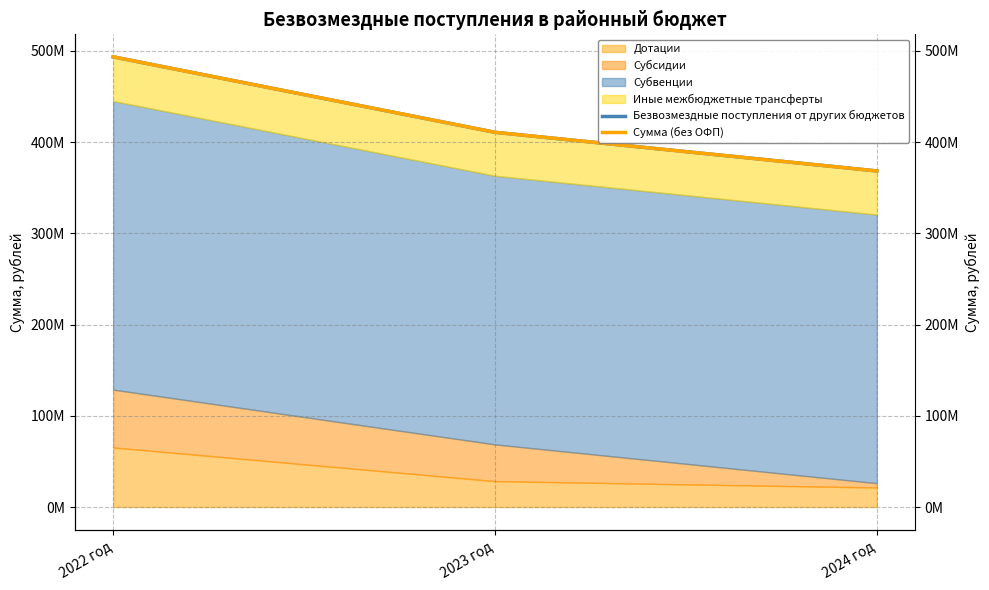

At how many categories does at least one series exceed 433859543?

1